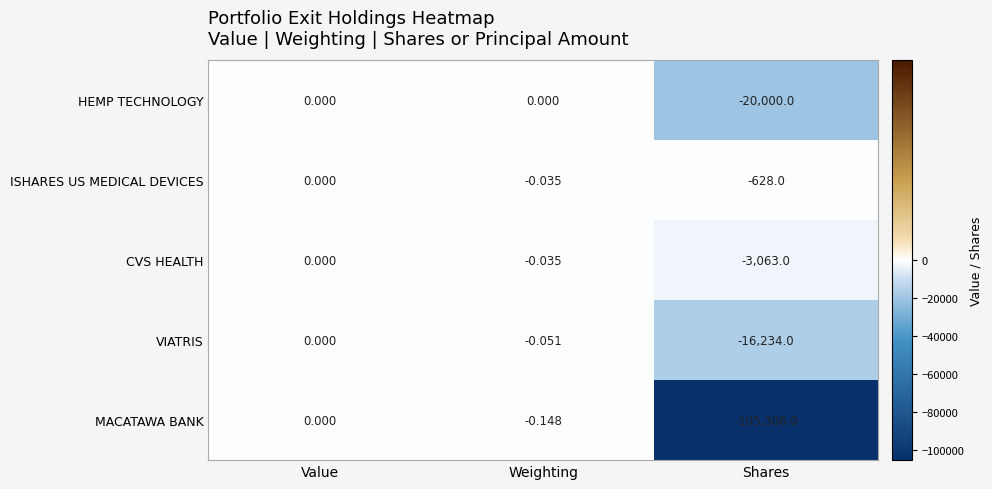

What is the smallest value displayed?

-105306.0